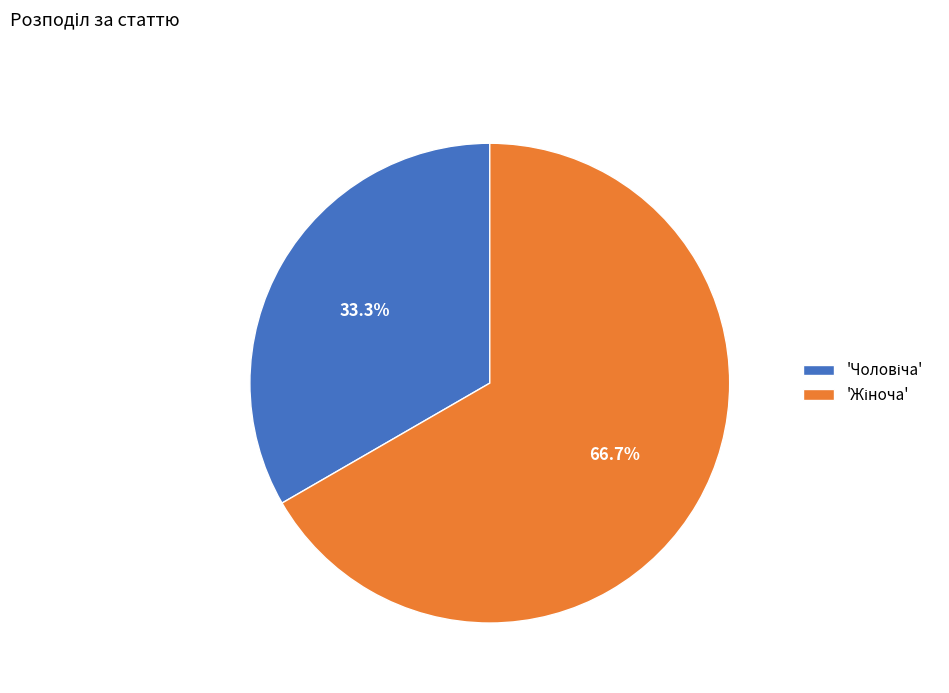

How many slices are in this pie chart?

2